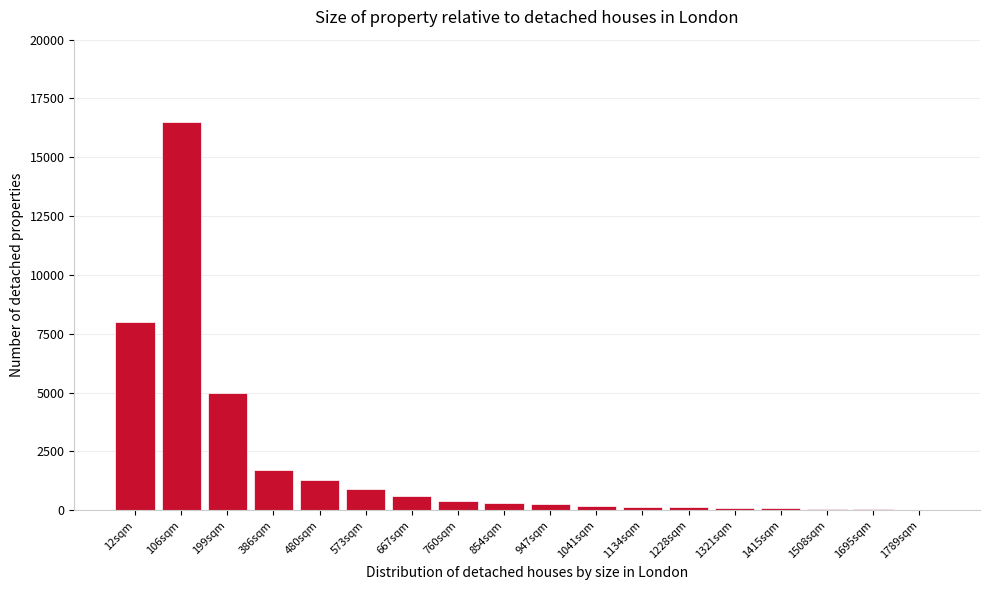

The chart shows a value of 130 at 1228sqm. True or false?

True